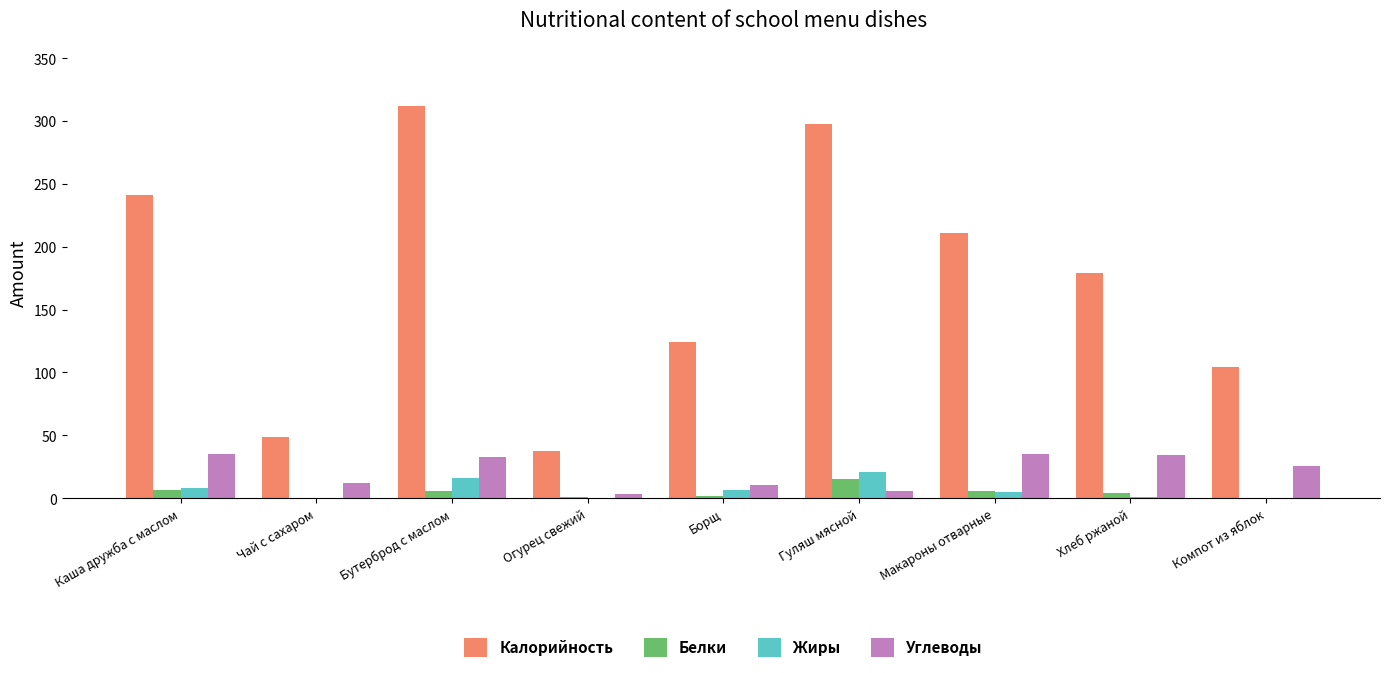

Which series changed the most between Гуляш мясной and Макароны отварные?

Калорийность